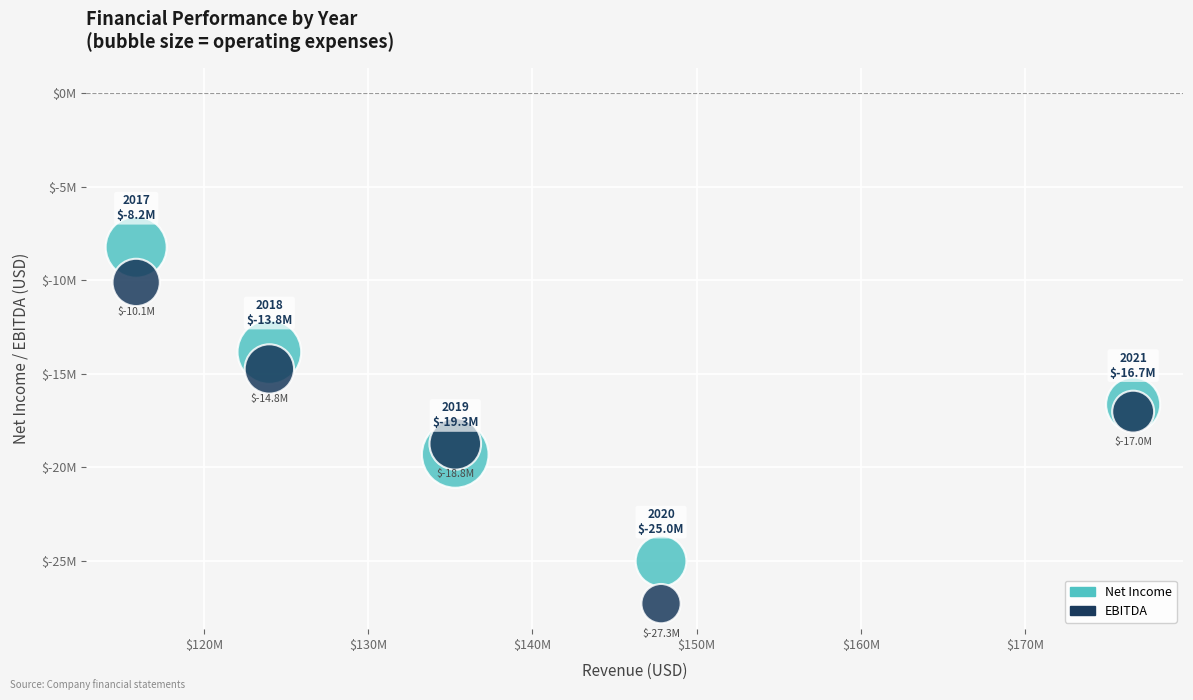

What are all the series names shown in the legend?

Net Income, EBITDA